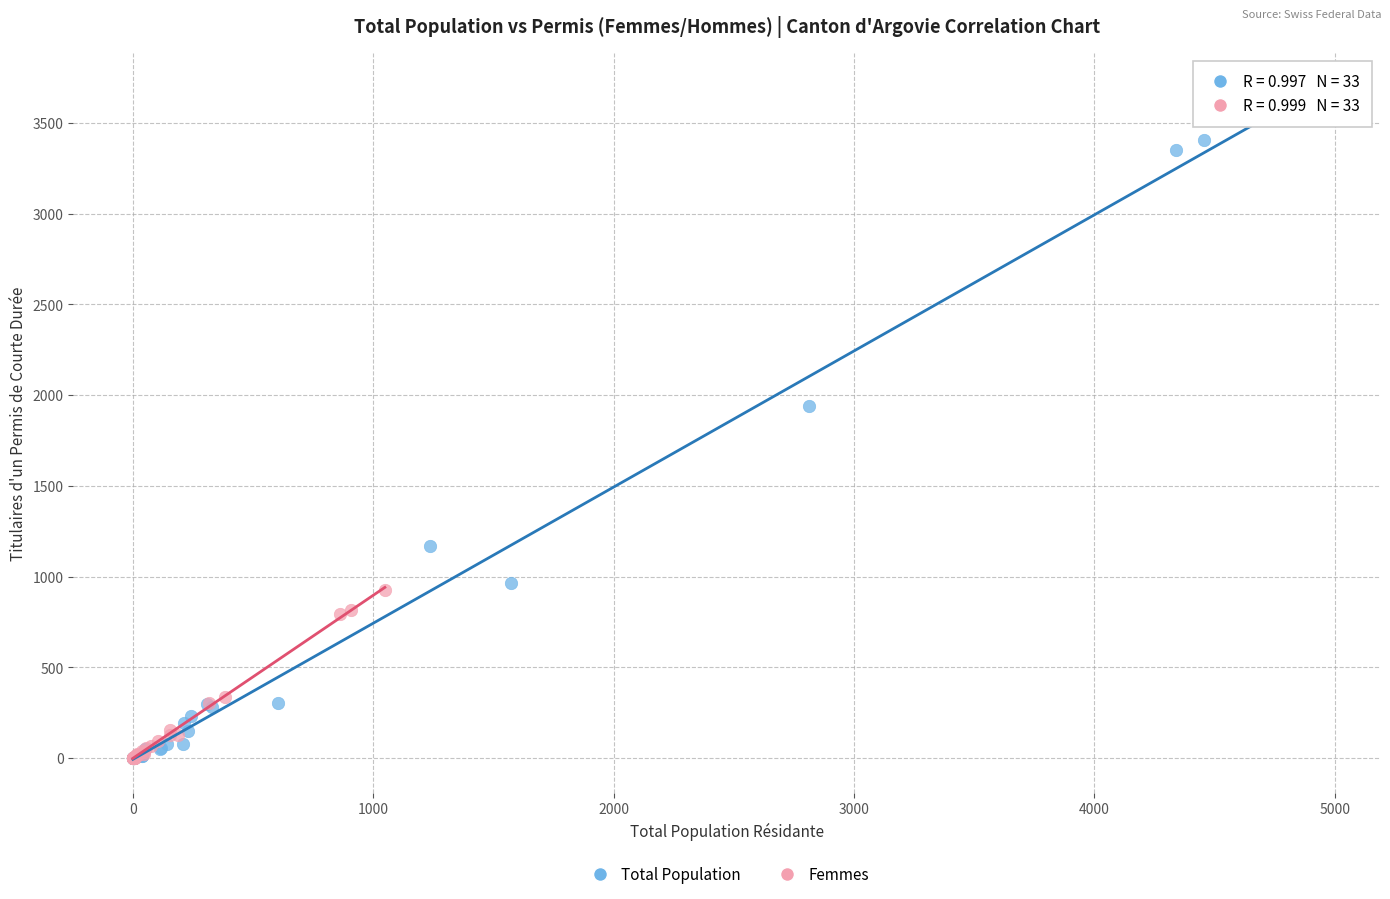

Which series reaches the maximum Y coordinate?

Total Population